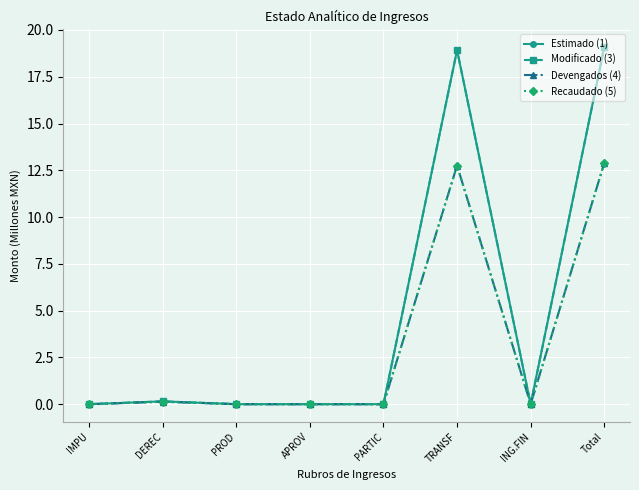

What is the difference between the Estimado (1) values at PROD and Total?

19.1